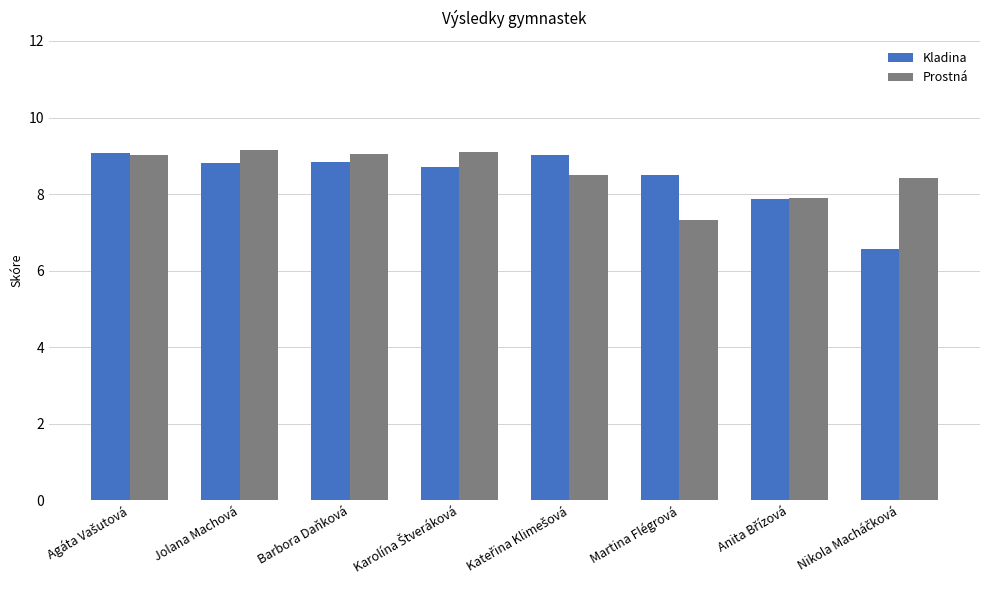

What are all the series names shown in the legend?

Kladina, Prostná